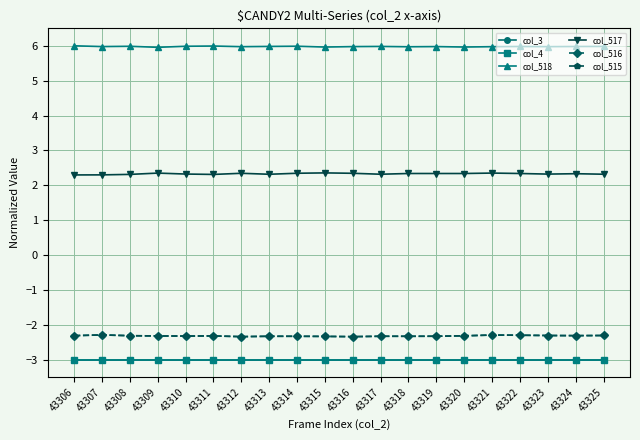

Does the chart have visible grid lines?

Yes